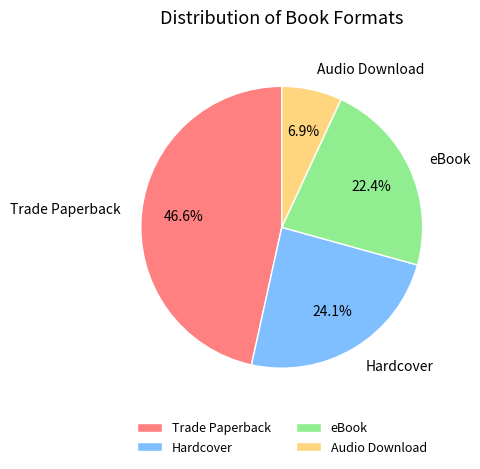

Which slice is the largest?

Trade Paperback